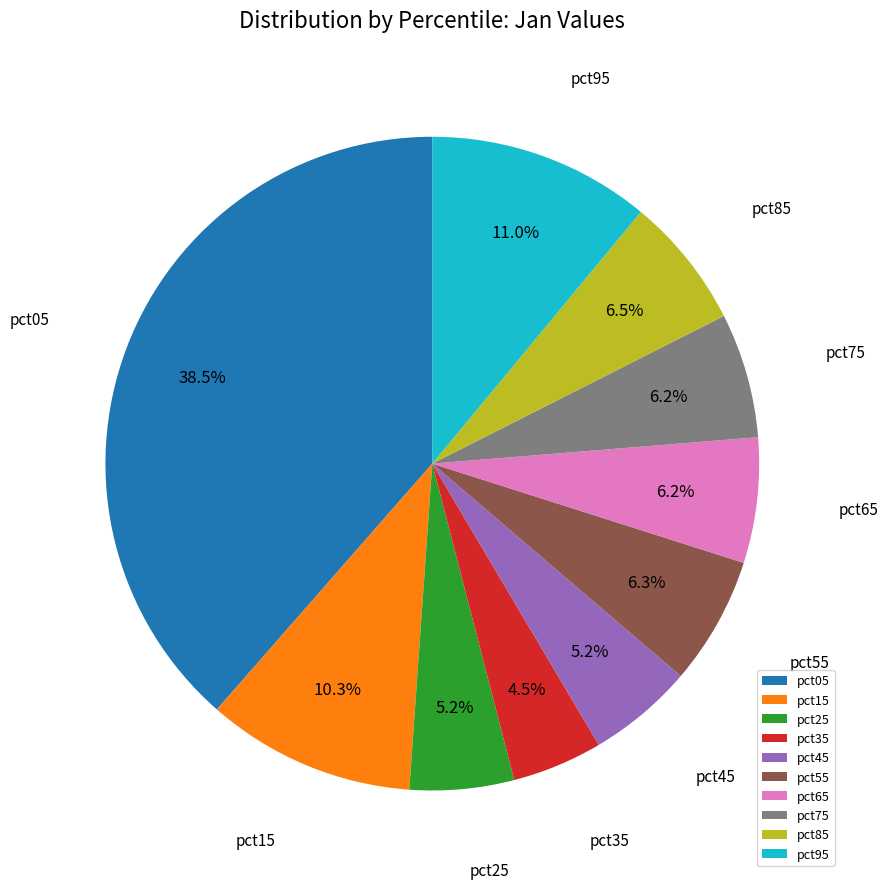

Is pct75 the majority of the pie?

No